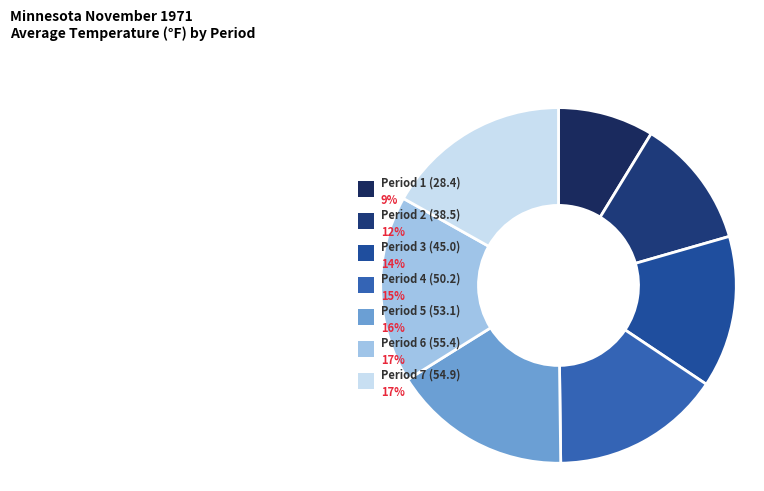

To the nearest percent, what is the difference between the Period 1 (28.4) and Period 7 (54.9) slice percentages?

8%